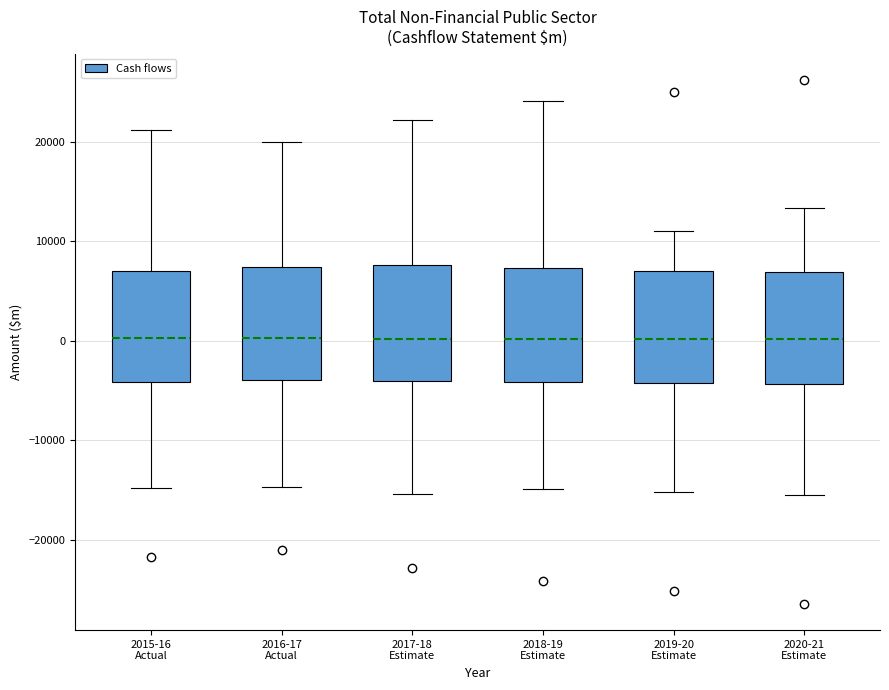

Reading left to right, read every box against the y-axis: the position of its median line, the range the box covers, and the ends of its whiskers. The values are not printed on the chart, so give them approximately, as read against the axis.

2015-16 Actual: median 0, box -4000 to 7000, whiskers -15000 to 21000
2016-17 Actual: median 0, box -4000 to 7000, whiskers -15000 to 20000
2017-18 Estimate: median 0, box -4000 to 8000, whiskers -15000 to 22000
2018-19 Estimate: median 0, box -4000 to 7000, whiskers -15000 to 24000
2019-20 Estimate: median 0, box -4000 to 7000, whiskers -15000 to 11000
2020-21 Estimate: median 0, box -4000 to 7000, whiskers -16000 to 13000